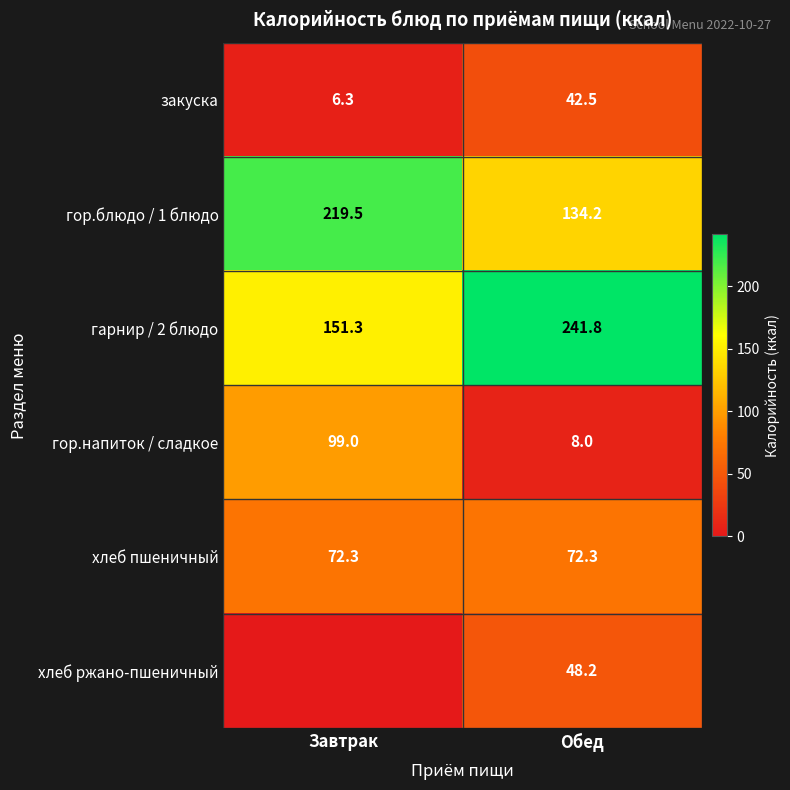

Where does the гор.блюдо / 1 блюдо series first go above 219?

Завтрак